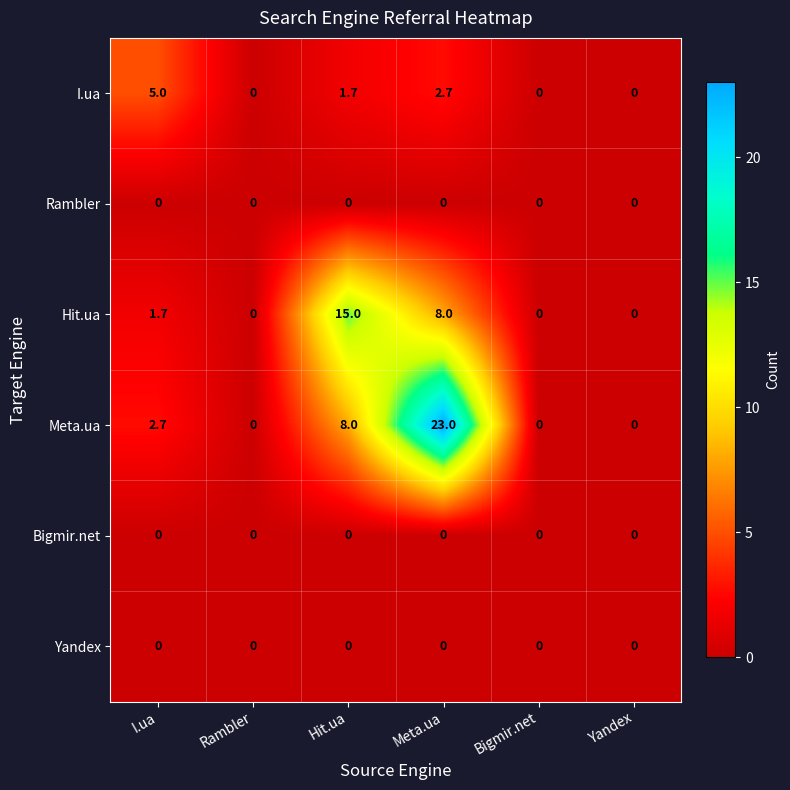

True or false: Meta.ua has a value of 9.0 at Rambler.

False